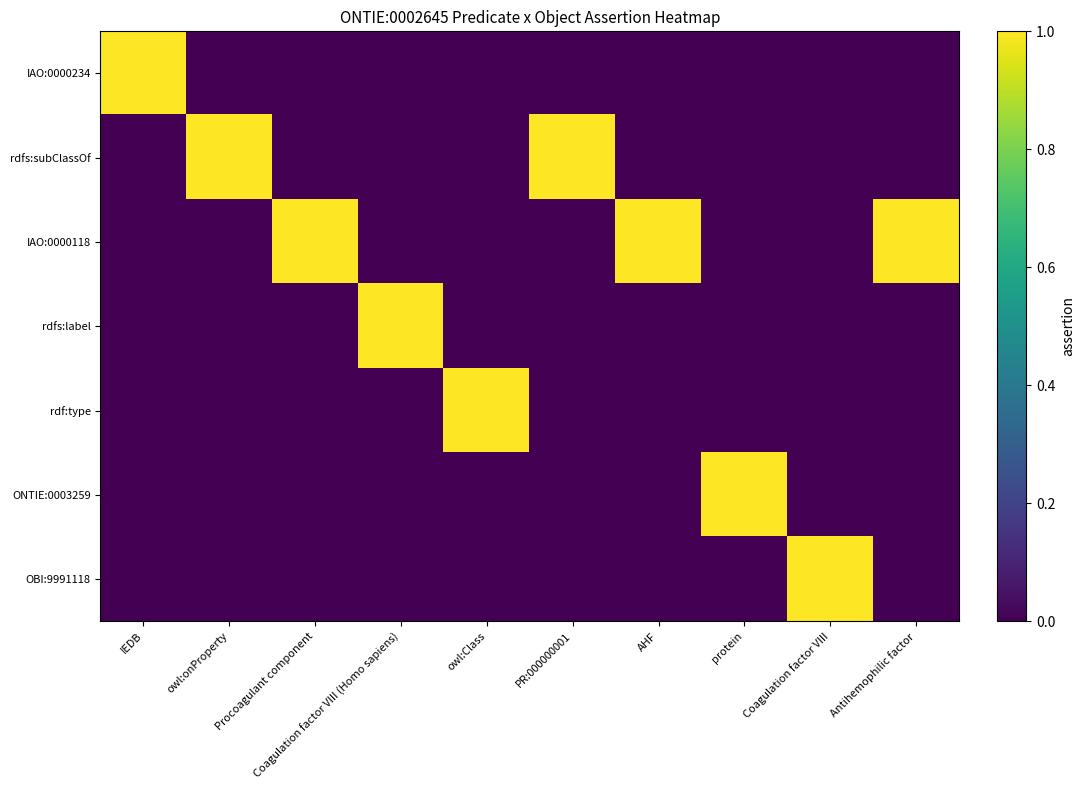

Reading left to right, transcribe all the data shown in this chart.

IAO:0000234: IEDB=1	owl:onProperty=0	Procoagulant component=0	Coagulation factor VIII (Homo sapiens)=0	owl:Class=0	PR:000000001=0	AHF=0	protein=0	Coagulation factor VIII=0	Antihemophilic factor=0
rdfs:subClassOf: IEDB=0	owl:onProperty=1	Procoagulant component=0	Coagulation factor VIII (Homo sapiens)=0	owl:Class=0	PR:000000001=1	AHF=0	protein=0	Coagulation factor VIII=0	Antihemophilic factor=0
IAO:0000118: IEDB=0	owl:onProperty=0	Procoagulant component=1	Coagulation factor VIII (Homo sapiens)=0	owl:Class=0	PR:000000001=0	AHF=1	protein=0	Coagulation factor VIII=0	Antihemophilic factor=1
rdfs:label: IEDB=0	owl:onProperty=0	Procoagulant component=0	Coagulation factor VIII (Homo sapiens)=1	owl:Class=0	PR:000000001=0	AHF=0	protein=0	Coagulation factor VIII=0	Antihemophilic factor=0
rdf:type: IEDB=0	owl:onProperty=0	Procoagulant component=0	Coagulation factor VIII (Homo sapiens)=0	owl:Class=1	PR:000000001=0	AHF=0	protein=0	Coagulation factor VIII=0	Antihemophilic factor=0
ONTIE:0003259: IEDB=0	owl:onProperty=0	Procoagulant component=0	Coagulation factor VIII (Homo sapiens)=0	owl:Class=0	PR:000000001=0	AHF=0	protein=1	Coagulation factor VIII=0	Antihemophilic factor=0
OBI:9991118: IEDB=0	owl:onProperty=0	Procoagulant component=0	Coagulation factor VIII (Homo sapiens)=0	owl:Class=0	PR:000000001=0	AHF=0	protein=0	Coagulation factor VIII=1	Antihemophilic factor=0